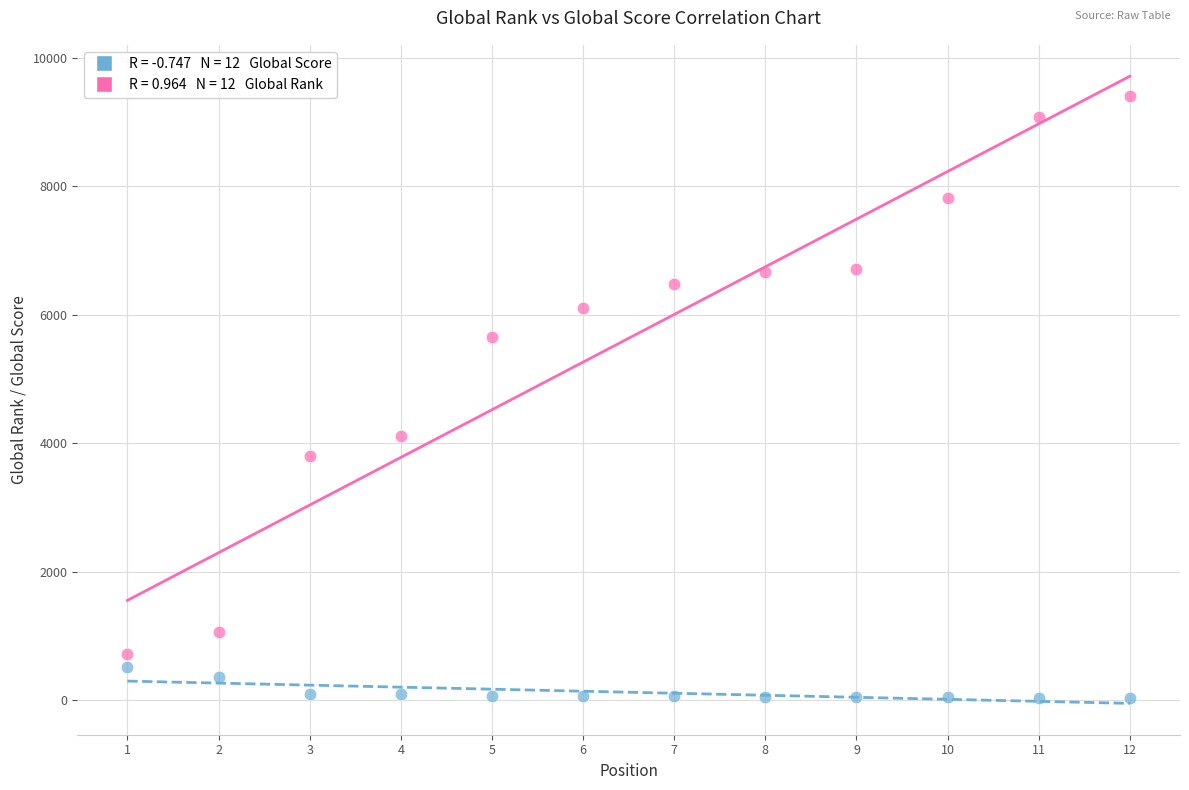

Across all data points, what is the range of Y values (max minus min)?

9374